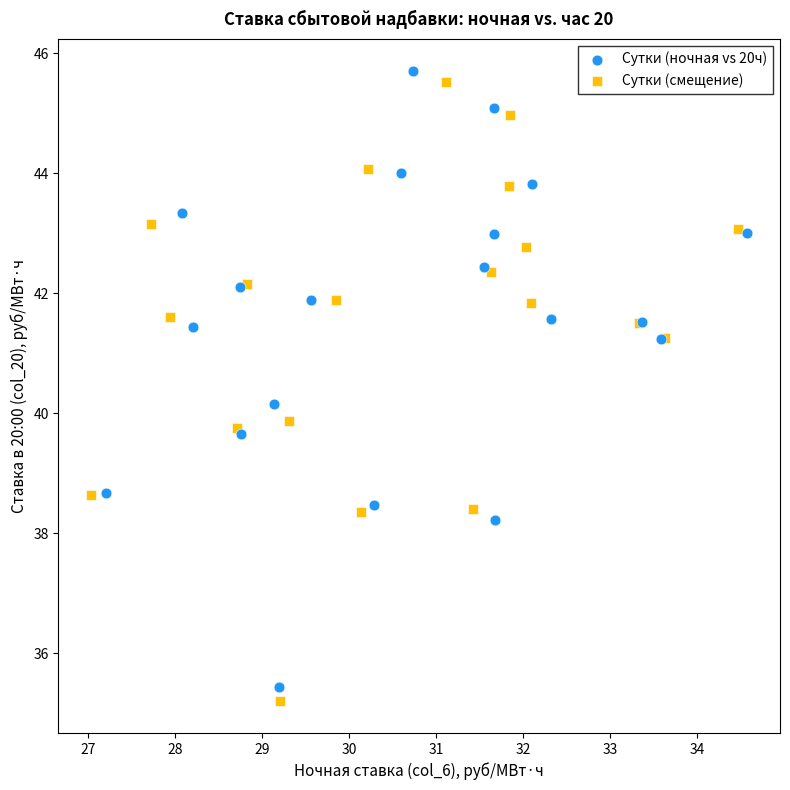

What are all the series names shown in the legend?

Сутки (ночная vs 20ч), Сутки (смещение)